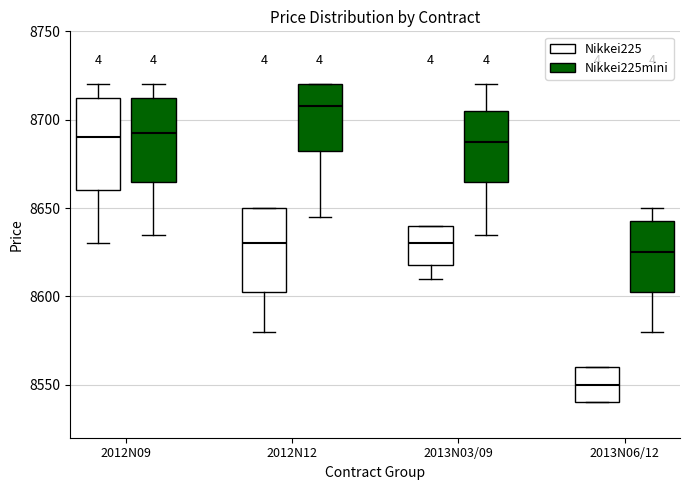

Reading left to right, transcribe this box plot: for each box, give where its median line is, the range the box spans, and where its two whiskers end, as read against the y-axis. The values are not printed on the chart, so give them approximately, as read against the axis.

2012N09 (Nikkei225): median 8690, box 8660 to 8715, whiskers 8630 to 8720
2012N09 (Nikkei225mini): median 8695, box 8665 to 8715, whiskers 8635 to 8720
2012N12 (Nikkei225): median 8630, box 8605 to 8650, whiskers 8580 to 8650
2012N12 (Nikkei225mini): median 8710, box 8685 to 8720, whiskers 8645 to 8720
2013N03/09 (Nikkei225): median 8630, box 8620 to 8640, whiskers 8610 to 8640
2013N03/09 (Nikkei225mini): median 8690, box 8665 to 8705, whiskers 8635 to 8720
2013N06/12 (Nikkei225): median 8550, box 8540 to 8560, whiskers 8540 to 8560
2013N06/12 (Nikkei225mini): median 8625, box 8605 to 8645, whiskers 8580 to 8650